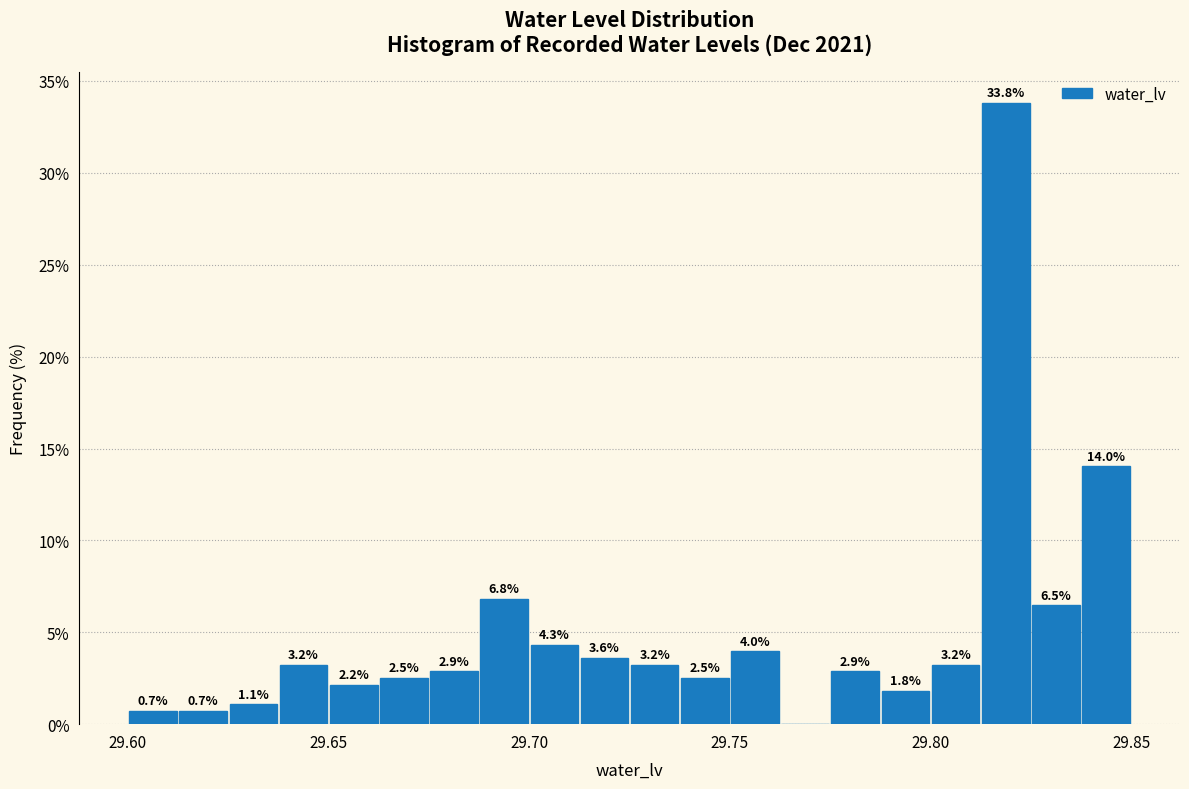

Read against the x-axis, roughly where is the centre of the tallest bar?

29.820